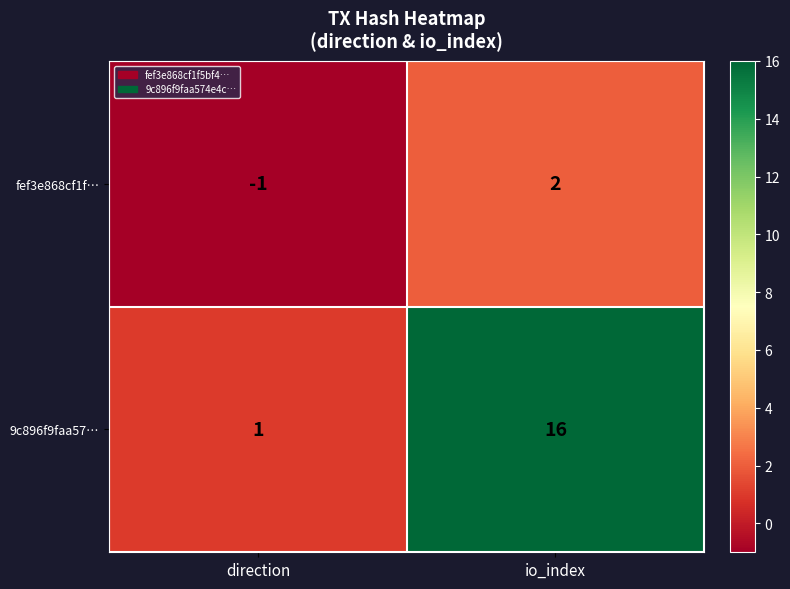

The value of 9c896f9faa57… at direction is 1. True or false?

True